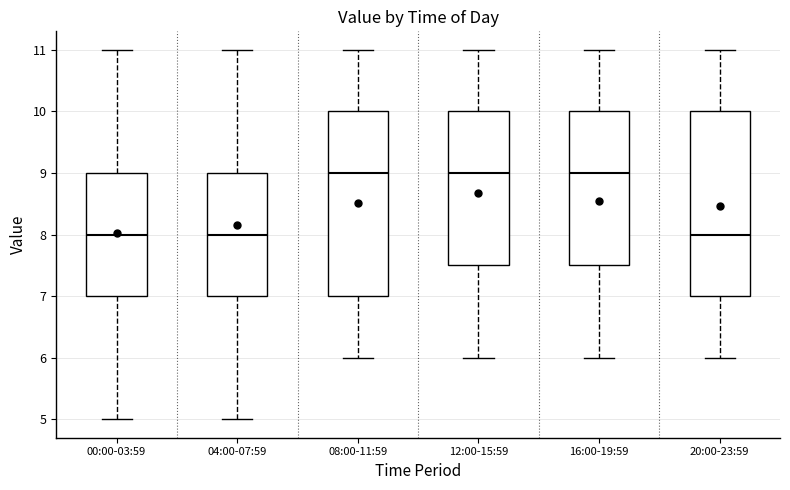

Where is the lower edge of the box for 08:00-11:59 on the y-axis? The values are not printed on the chart, so give them approximately, as read against the axis.

7.0